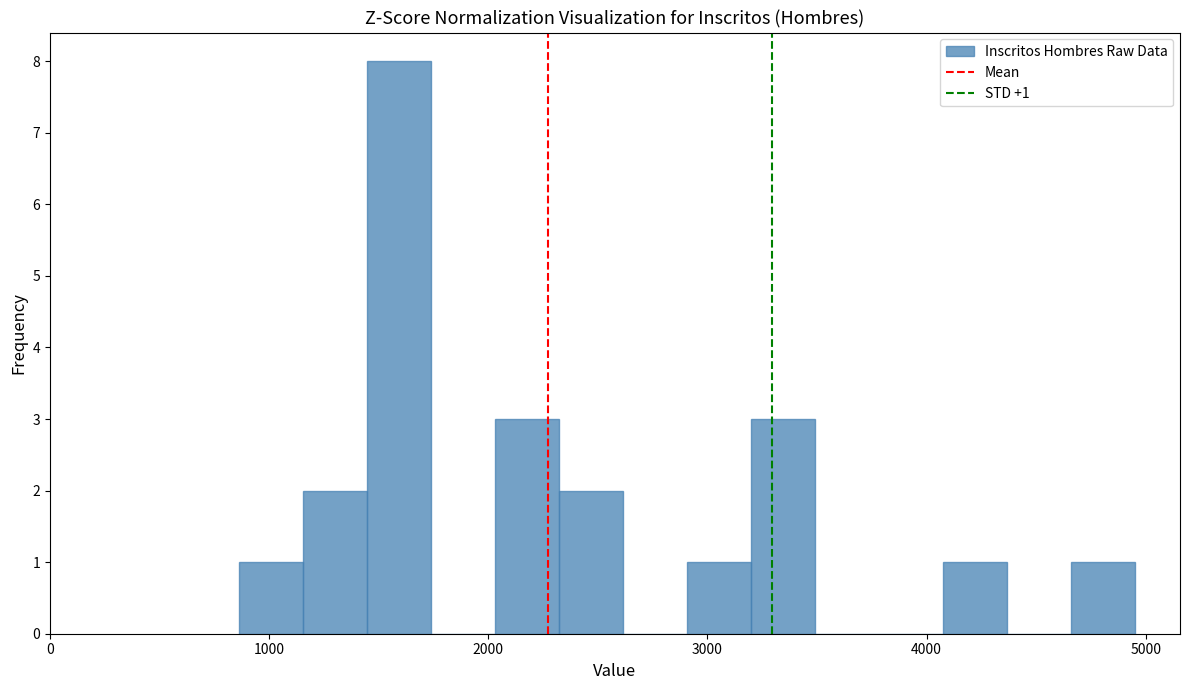

Around what value on the x-axis is the tallest bar? Give the approximate position of its centre, as read against the axis.

1600